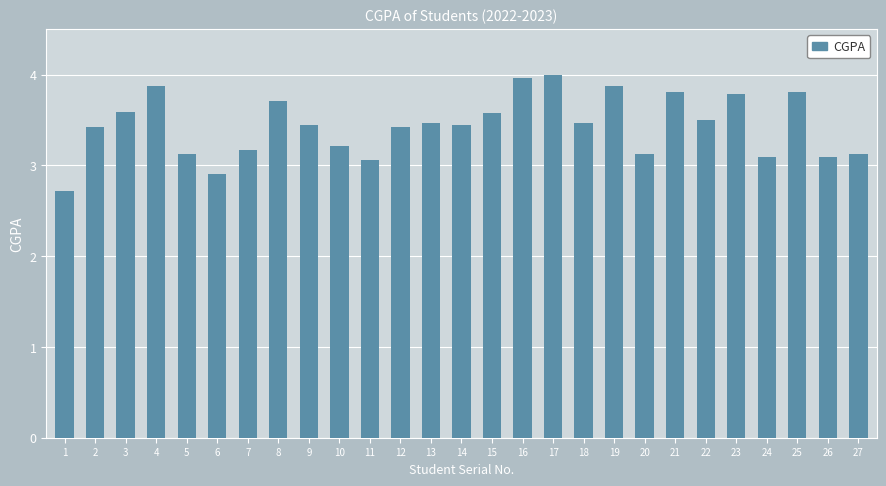

Is it true that the value at 23 is 1.8?

False